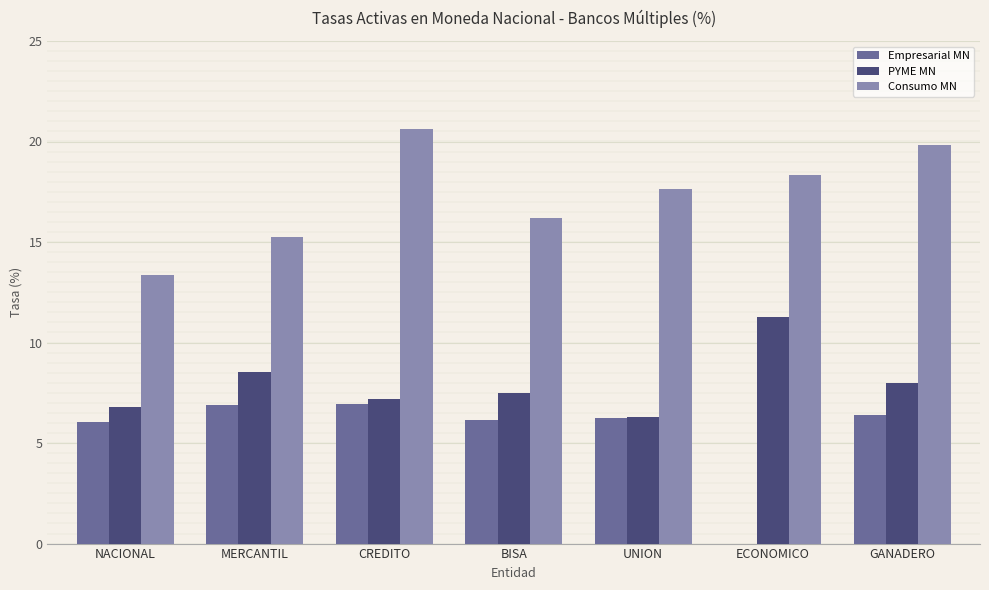

How many groups of bars are there?

7